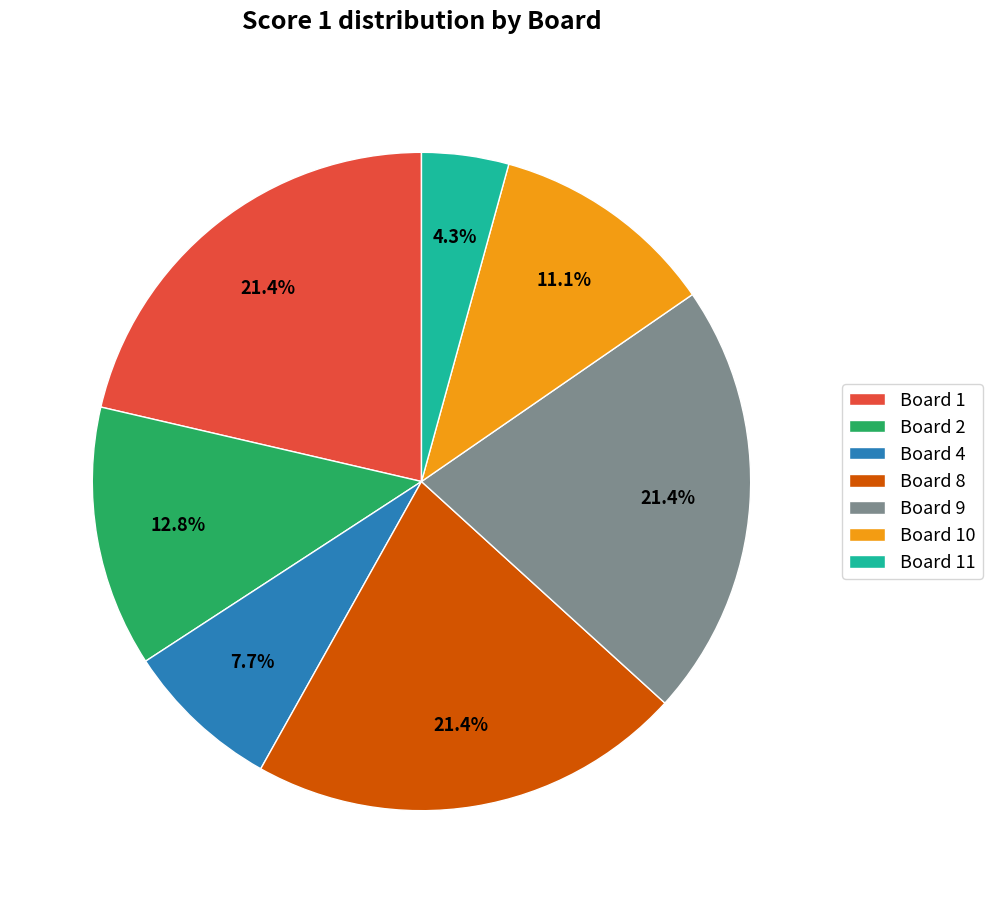

Does any single category account for the majority?

No